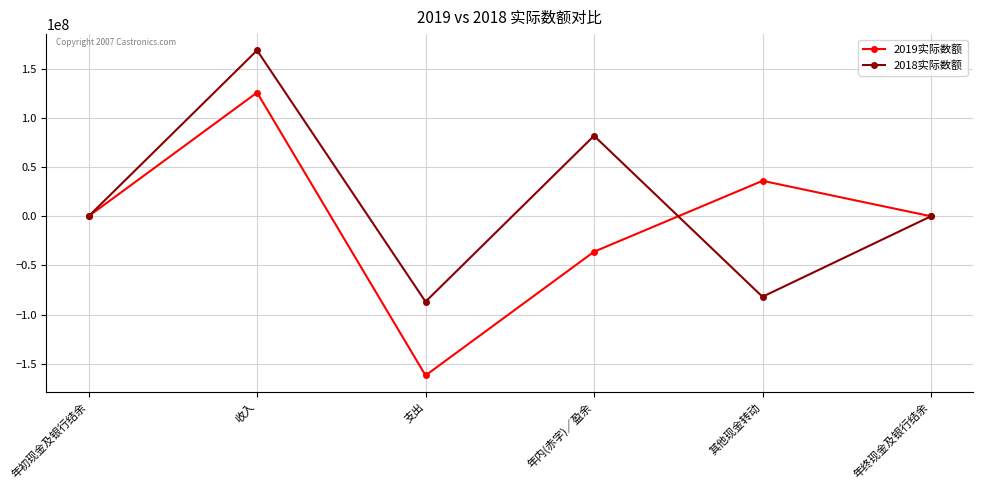

What is the approximate value of 2018实际数额 at 其他现金转动?

-81875003